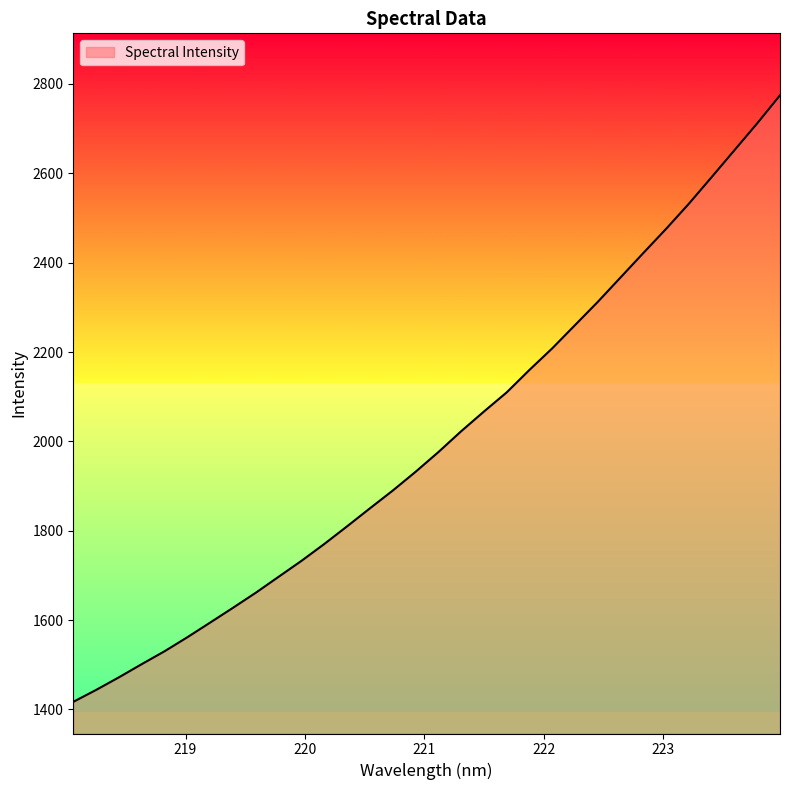

What is the minimum value shown in the chart?

1416.9